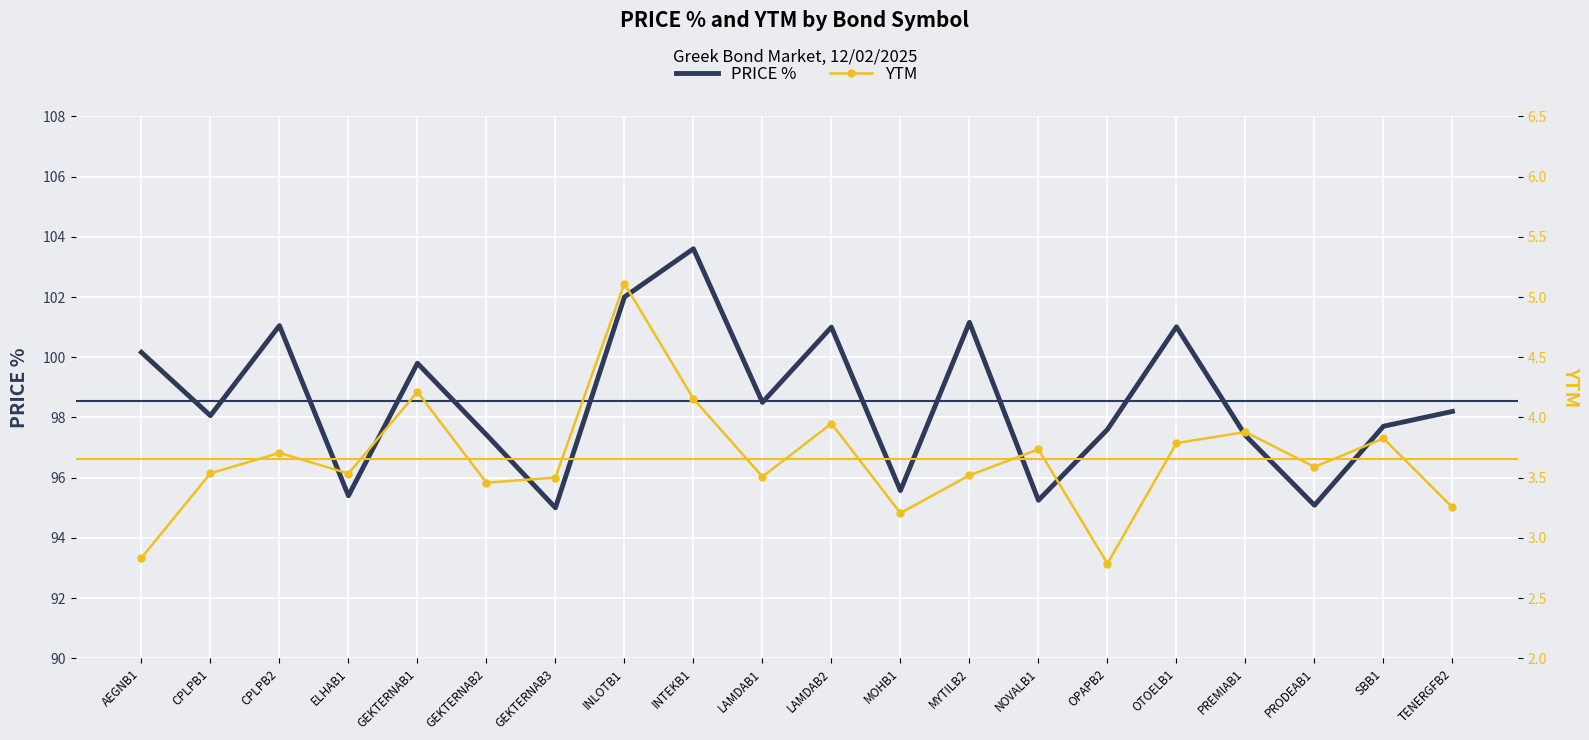

At GEKTERNAB3, list the series in order from smallest to largest.

YTM, PRICE %